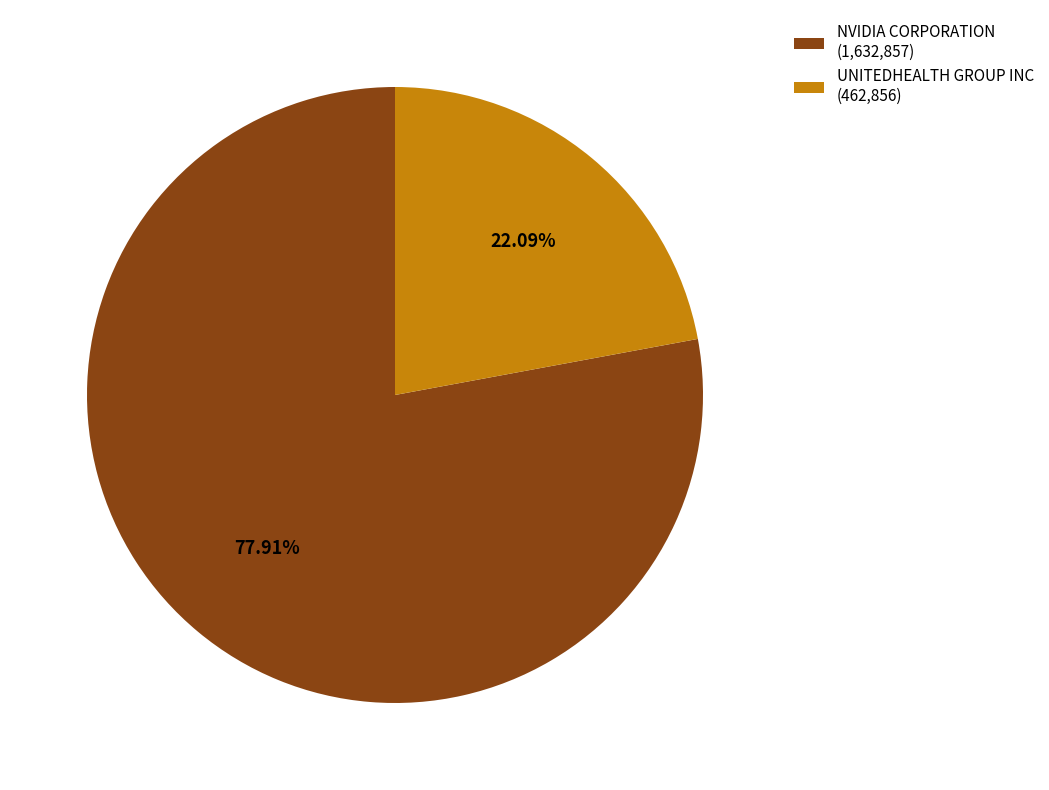

How many slices are in this pie chart?

2